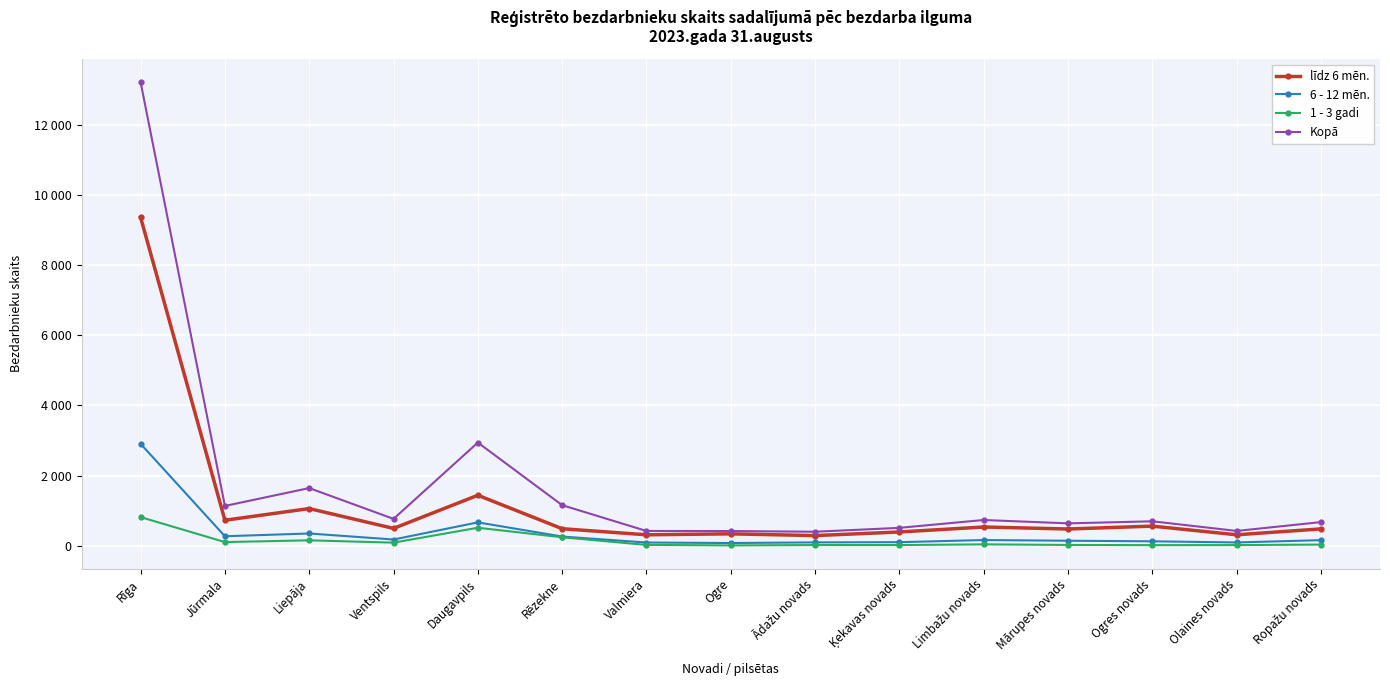

Reading right to left, transcribe all the data shown in this chart.

līdz 6 mēn.: Ropažu novads=477	Olaines novads=309	Ogres novads=556	Mārupes novads=474	Limbažu novads=531	Ķekavas novads=389	Ādažu novads=286	Ogre=336	Valmiera=309	Rēzekne=482	Daugavpils=1437	Ventspils=491	Liepāja=1057	Jūrmala=724	Rīga=9367
6 - 12 mēn.: Ropažu novads=156	Olaines novads=90	Ogres novads=123	Mārupes novads=139	Limbažu novads=159	Ķekavas novads=98	Ādažu novads=92	Ogre=74	Valmiera=88	Rēzekne=259	Daugavpils=663	Ventspils=174	Liepāja=346	Jūrmala=267	Rīga=2906
1 - 3 gadi: Ropažu novads=30	Olaines novads=15	Ogres novads=13	Mārupes novads=19	Limbažu novads=36	Ķekavas novads=16	Ādažu novads=16	Ogre=6	Valmiera=20	Rēzekne=238	Daugavpils=510	Ventspils=85	Liepāja=151	Jūrmala=101	Rīga=813
Kopā: Ropažu novads=671	Olaines novads=419	Ogres novads=694	Mārupes novads=635	Limbažu novads=731	Ķekavas novads=507	Ādažu novads=396	Ogre=416	Valmiera=418	Rēzekne=1154	Daugavpils=2941	Ventspils=763	Liepāja=1642	Jūrmala=1132	Rīga=13225